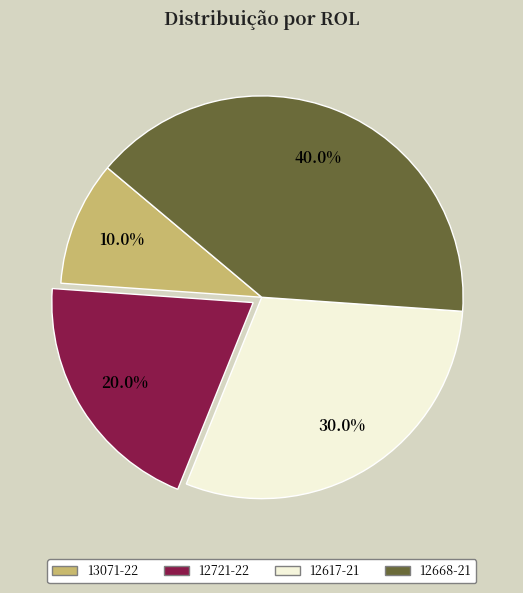

To the nearest percent, what percentage of the pie is 12617-21?

30%